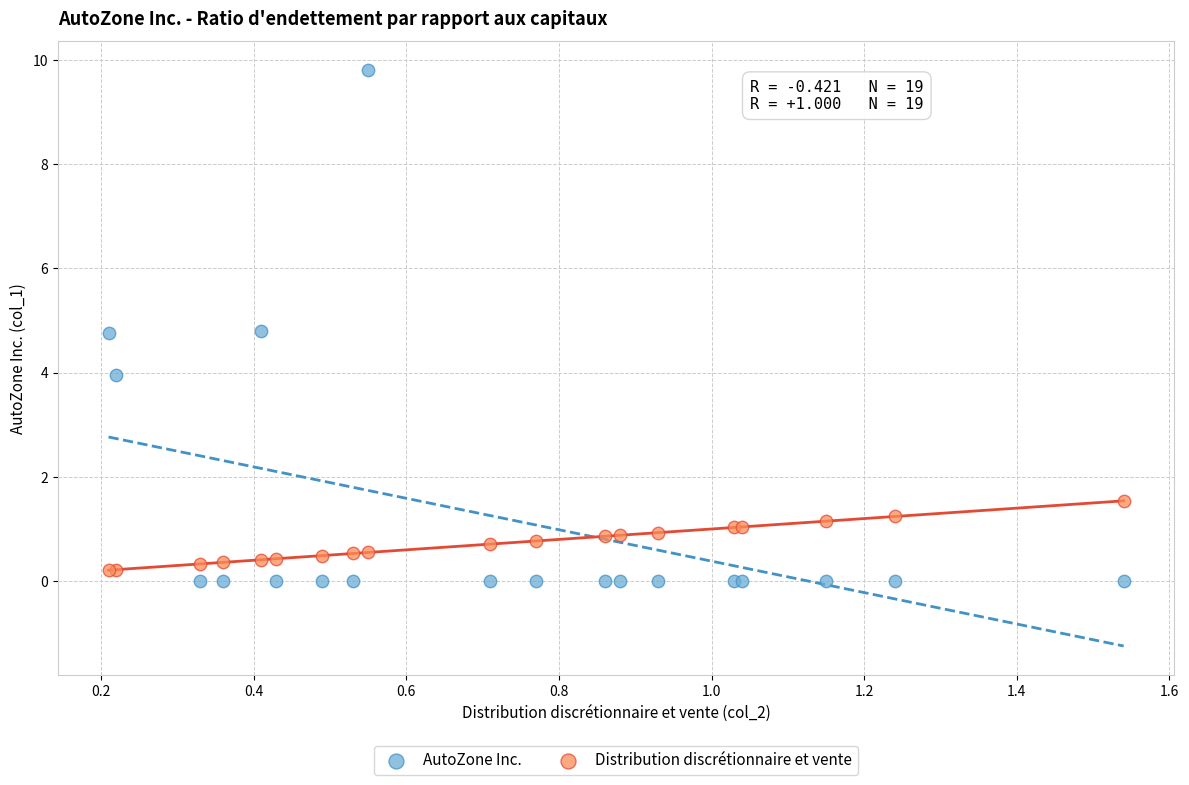

Which series has the largest Y range (max minus min)?

AutoZone Inc.